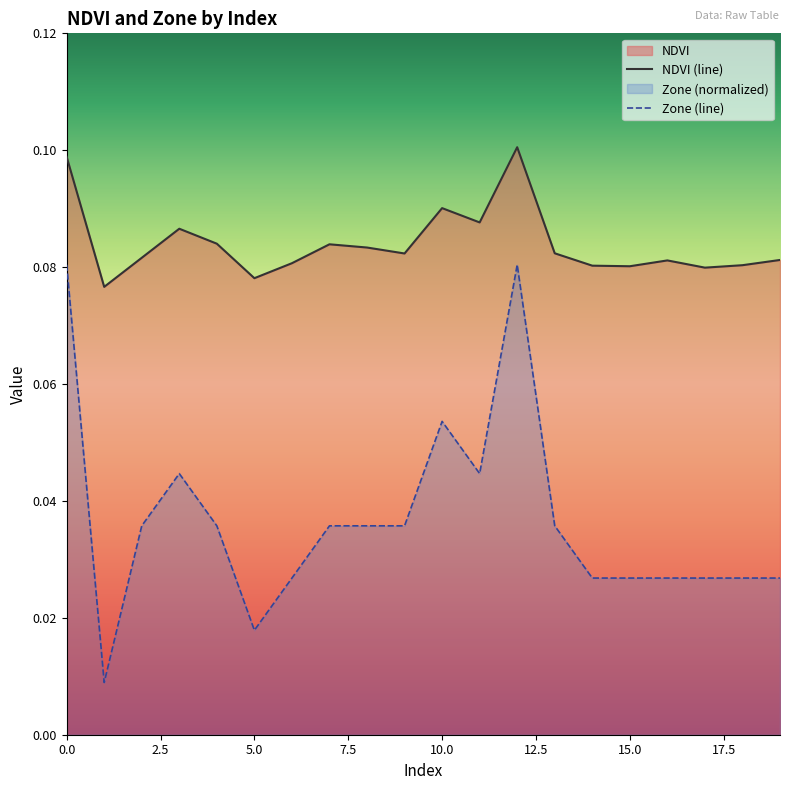

Which series has the largest total across all categories?

NDVI (line)